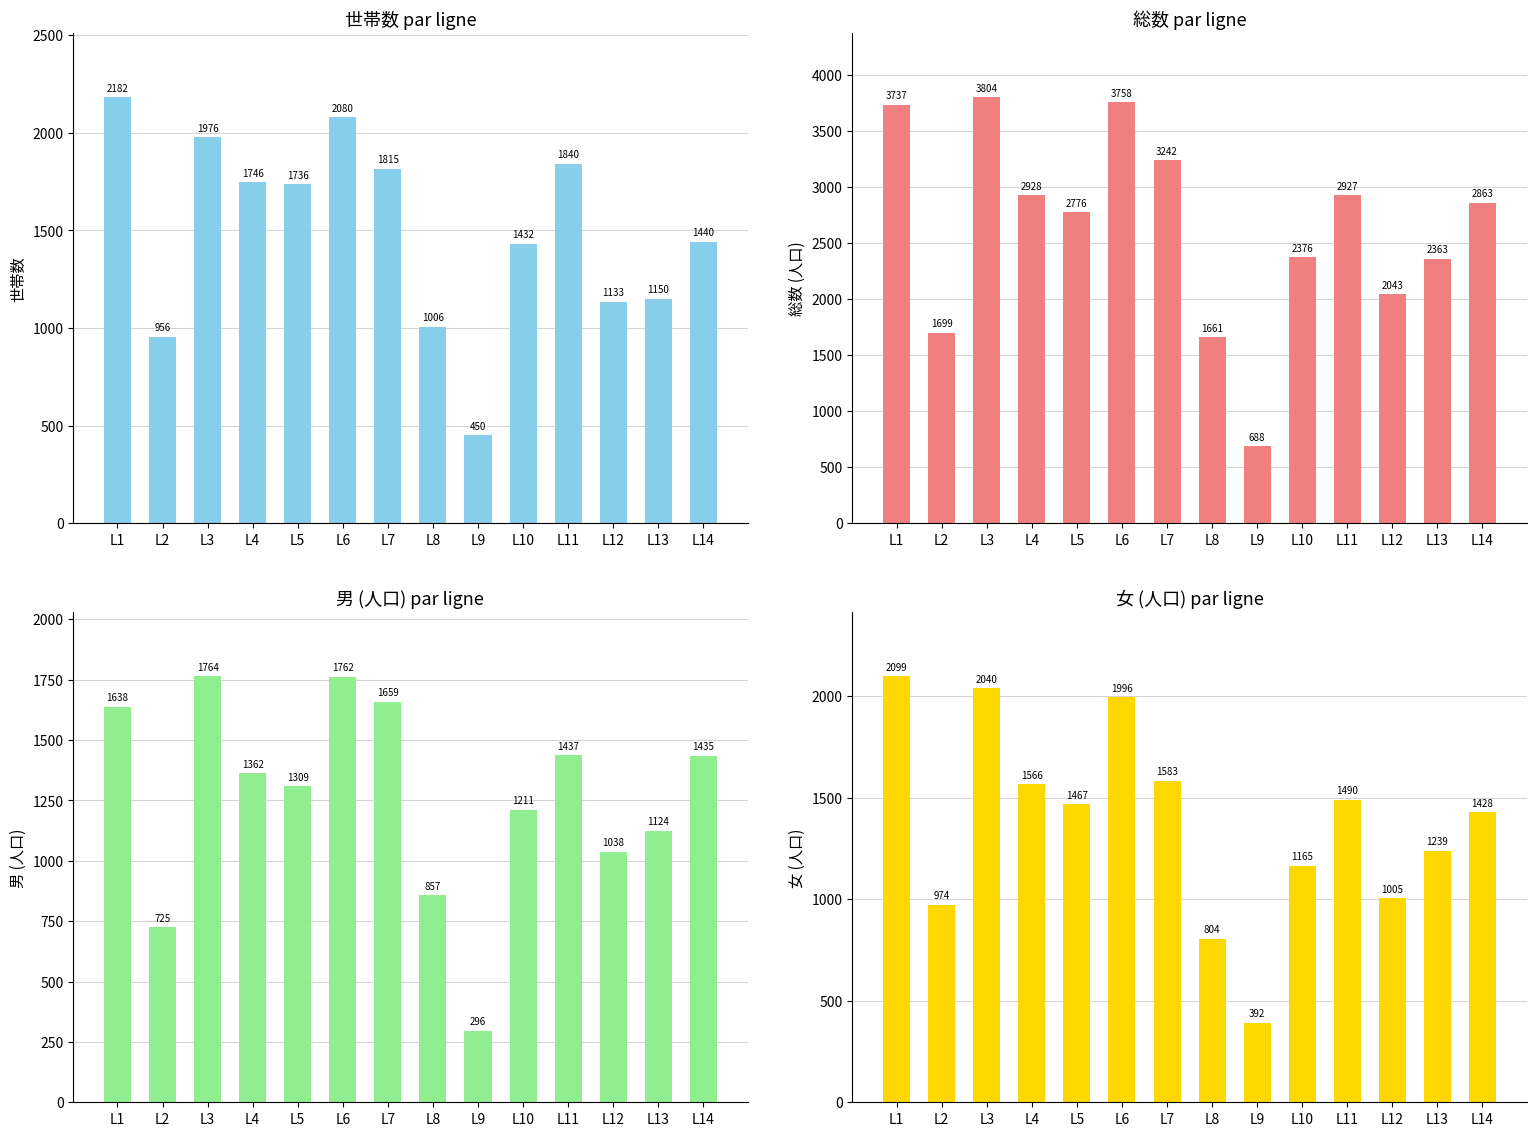

What are all the series names shown in the legend?

世帯数, 総数, 男, 女